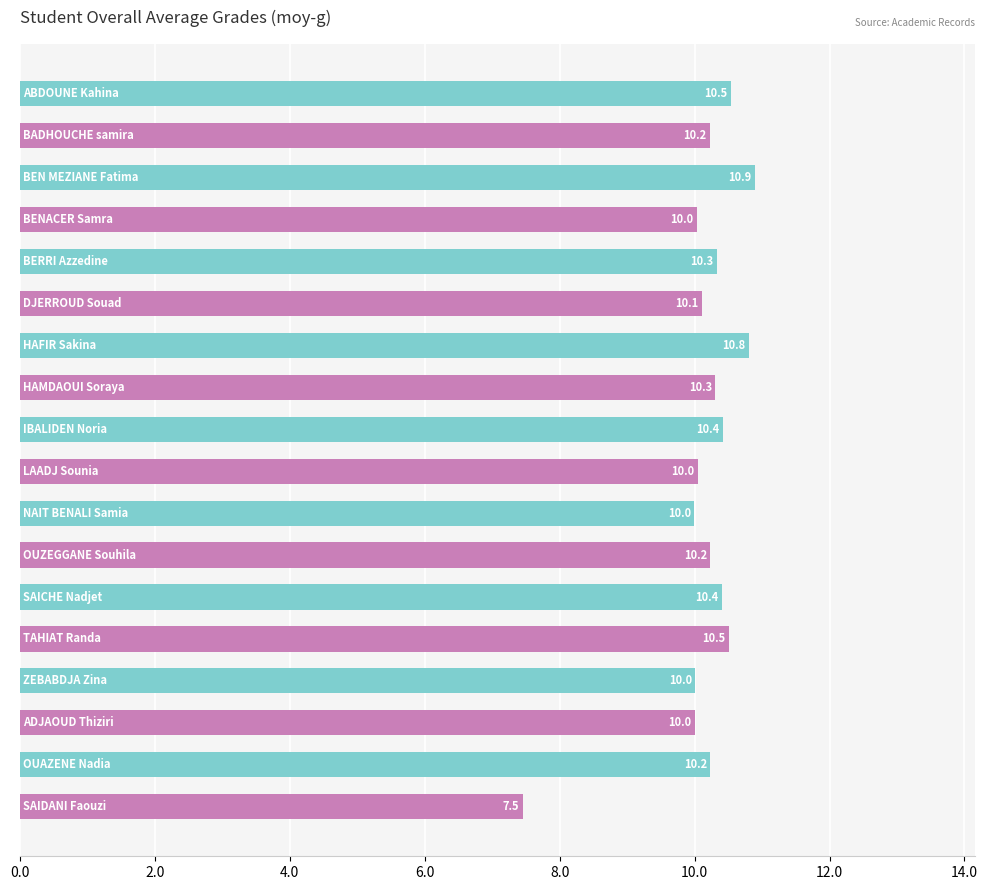

What is the value of the 7th bar from the top?

10.8